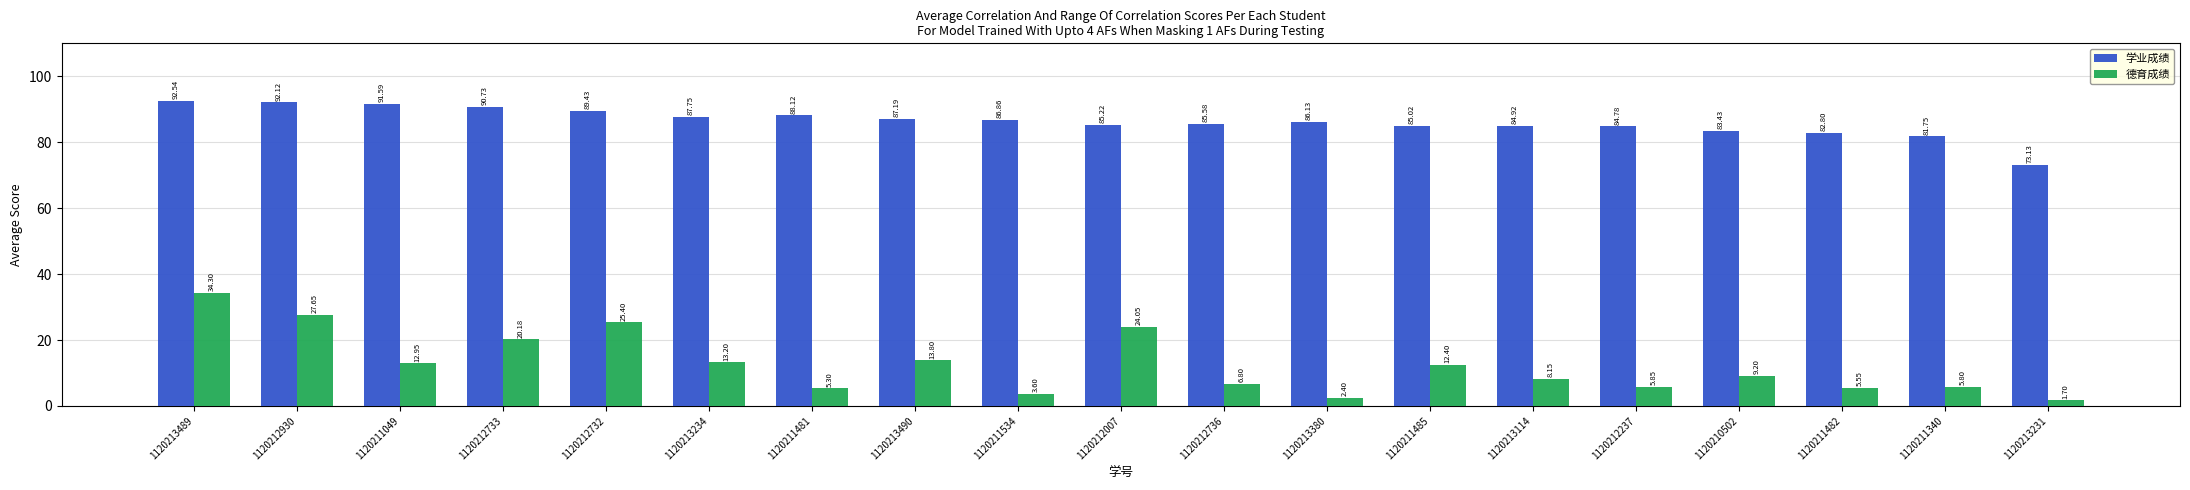

What is the minimum value shown in the chart?

1.7